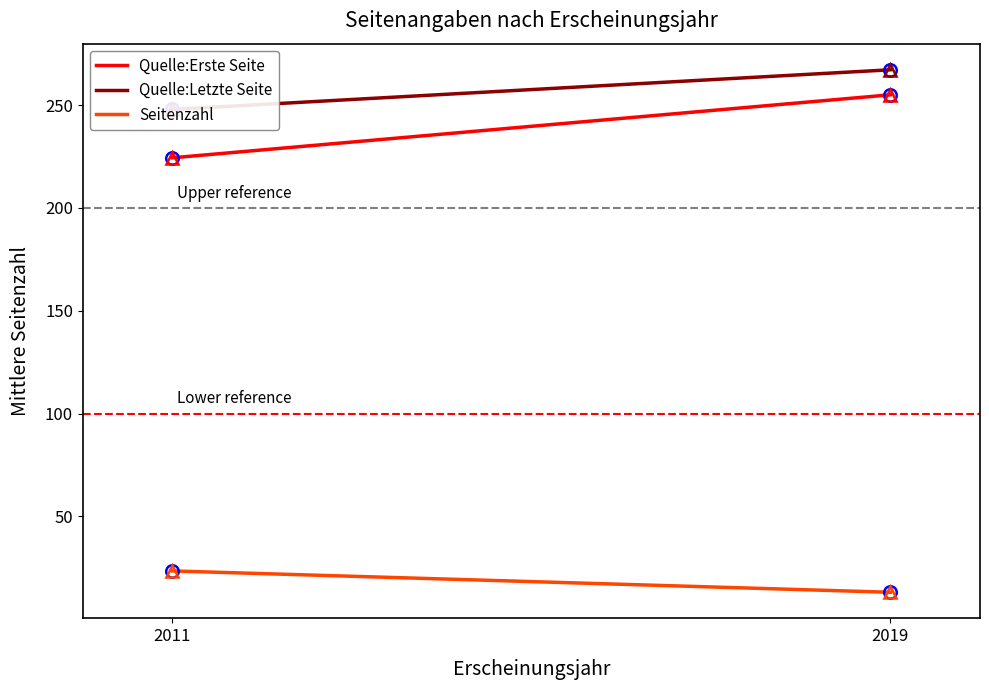

What is the difference between the maximum and minimum values in the Quelle:Letzte Seite series?

19.2